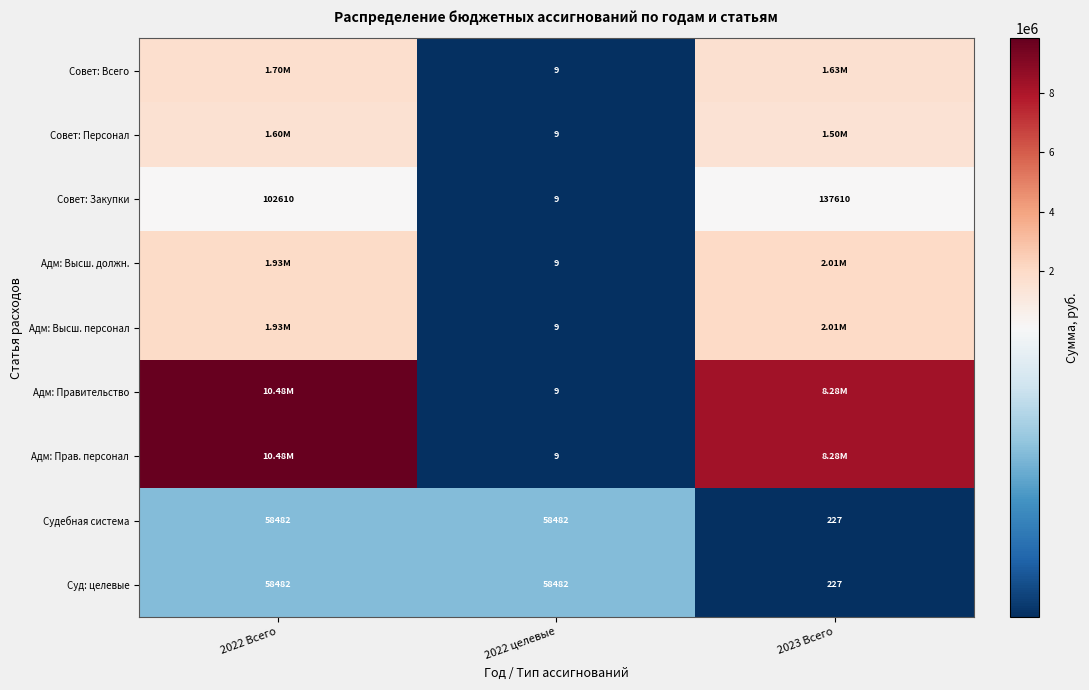

Is the value of Суд: целевые at 2023 Всего greater than the value of Судебная система at 2022 Всего?

No